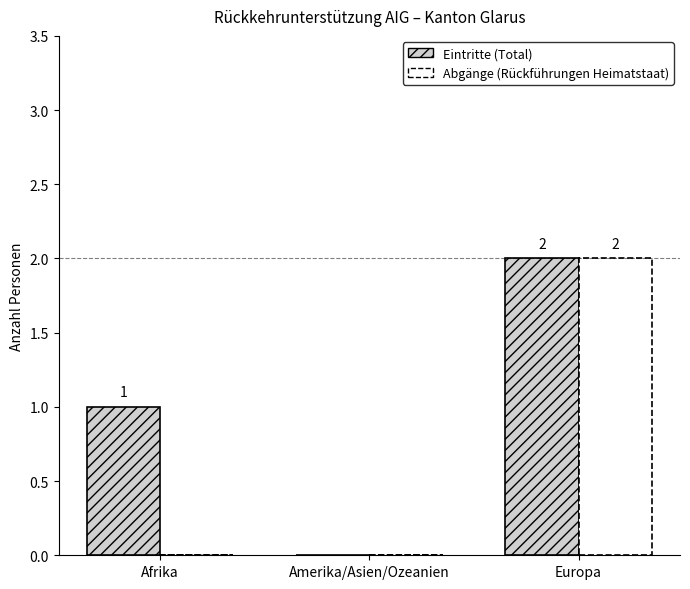

What are all the series names shown in the legend?

Eintritte (Total), Abgänge (Rückführungen Heimatstaat)